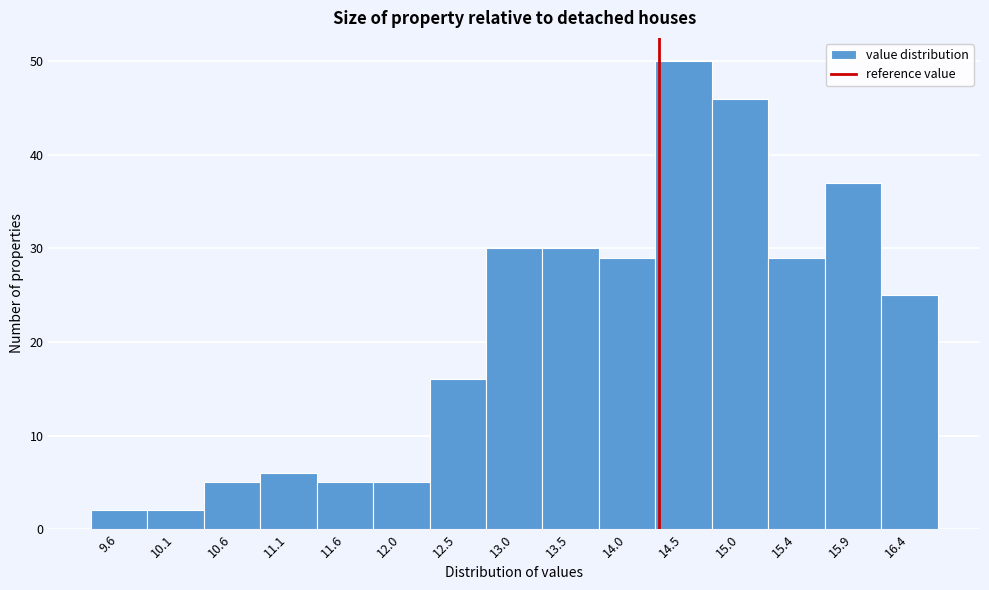

Reading left to right, extract all data points from this chart.

2	2	5	6	5	5	16	30	30	29	50	46	29	37	25